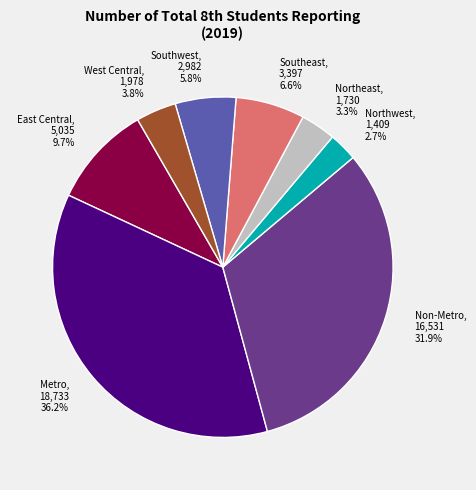

Is Southwest, 2,982 5.8% the majority of the pie?

No